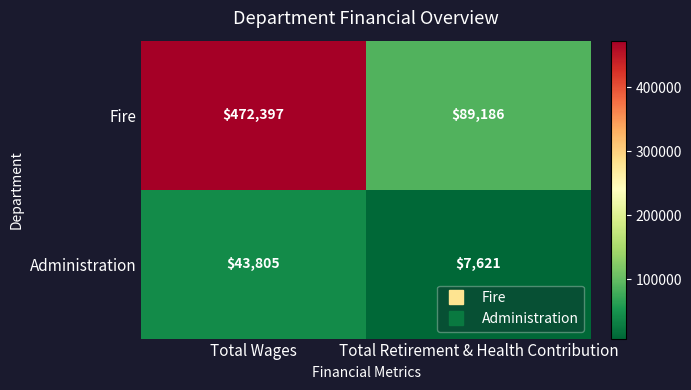

True or false: Fire has a value of 89186 at Total Retirement & Health Contribution.

True